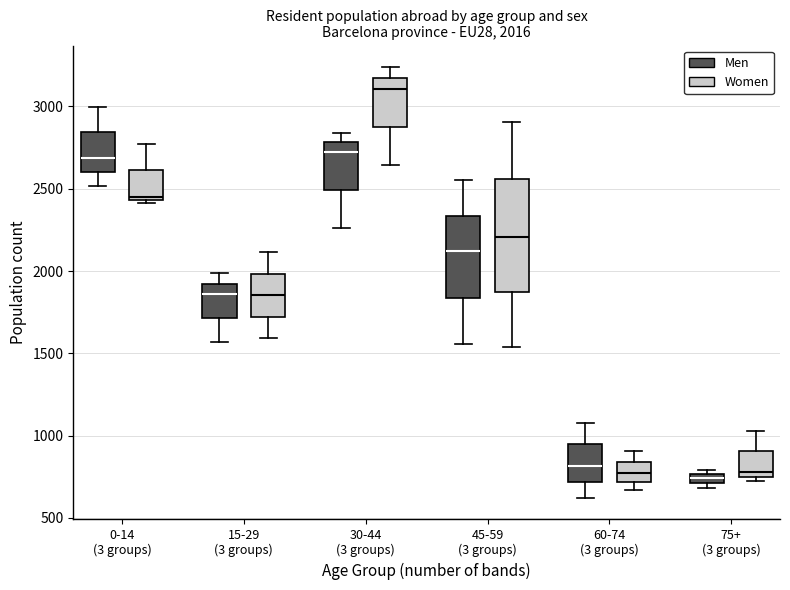

Comparing the boxes themselves (not the whiskers), which one is the tallest?

45-59 (3 groups) (Women)